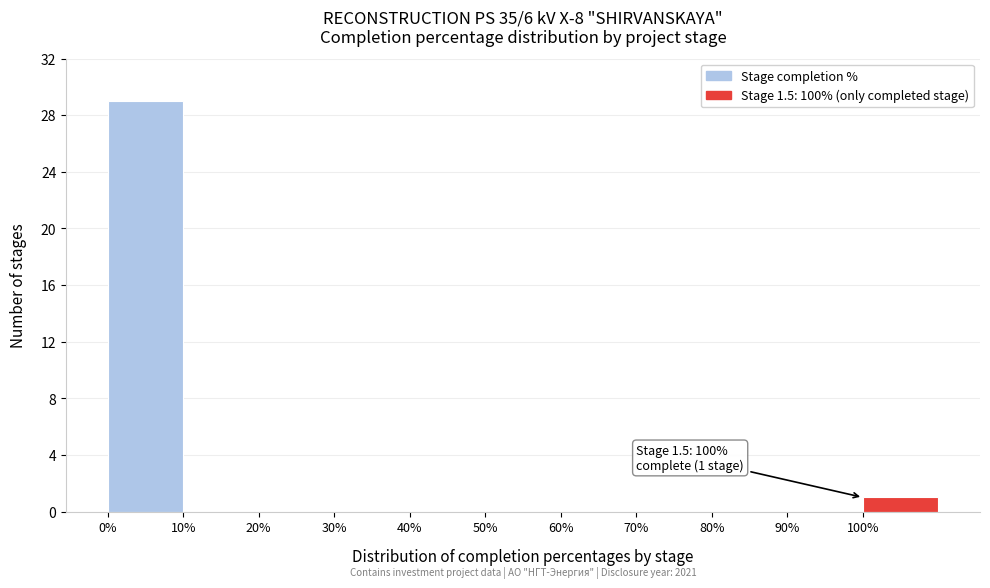

Which range on the x-axis has the tallest bar?

0 to 10